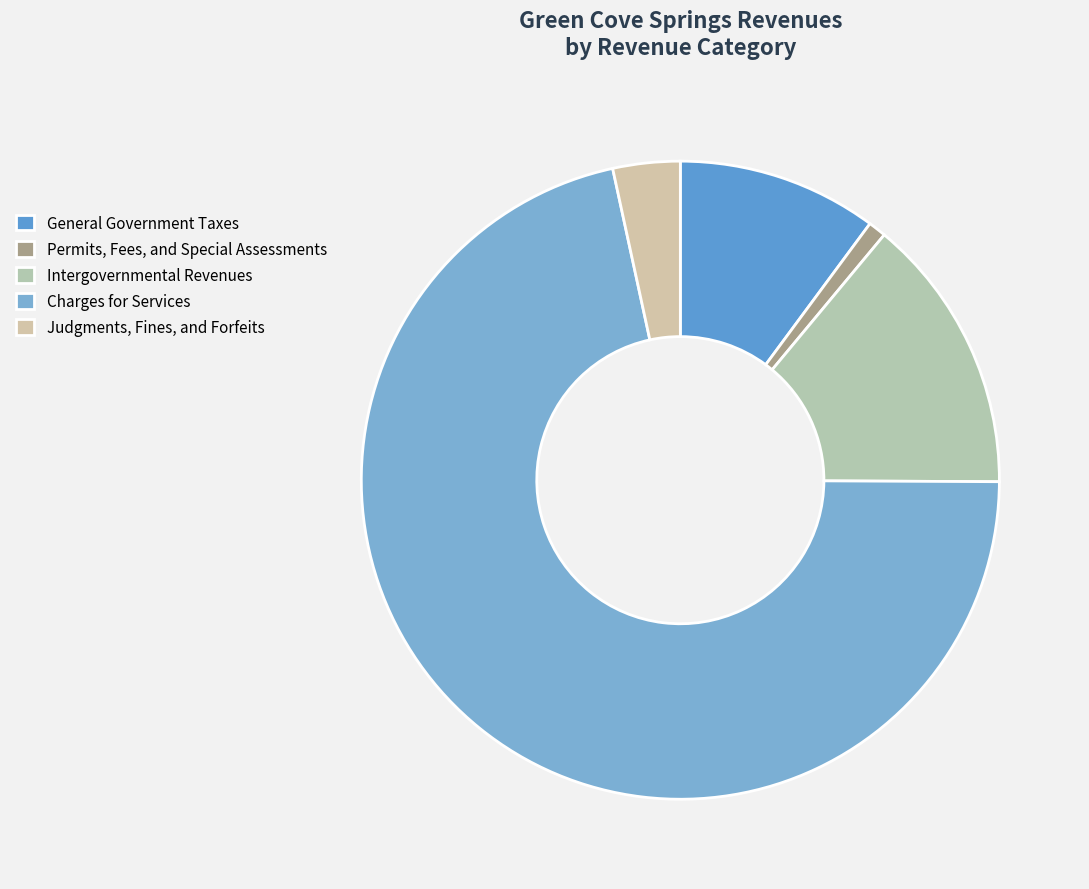

Count the number of slices in the pie.

5